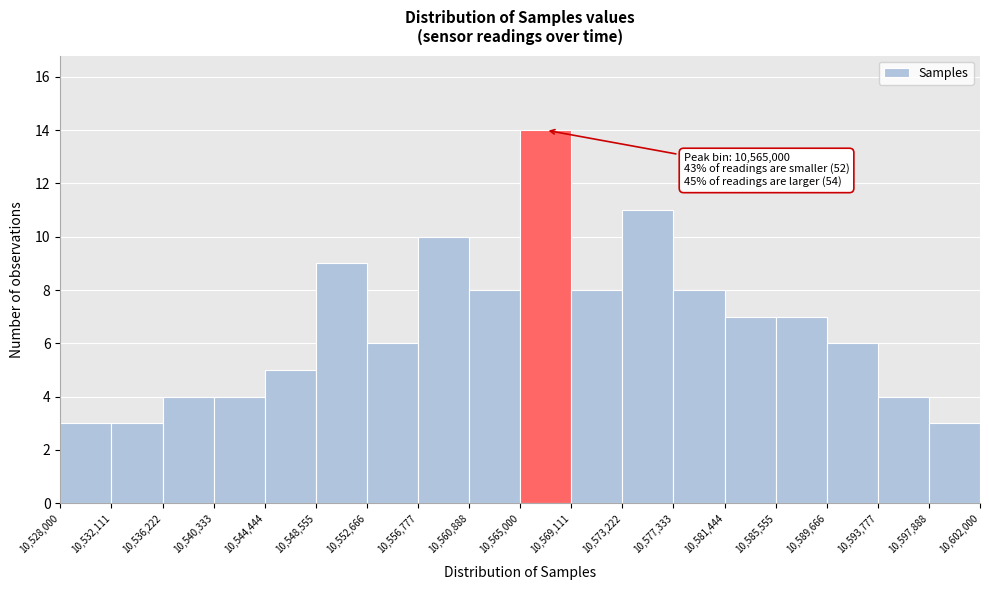

Over which range of the x-axis is the bar tallest?

10,565,000 to 10,569,111